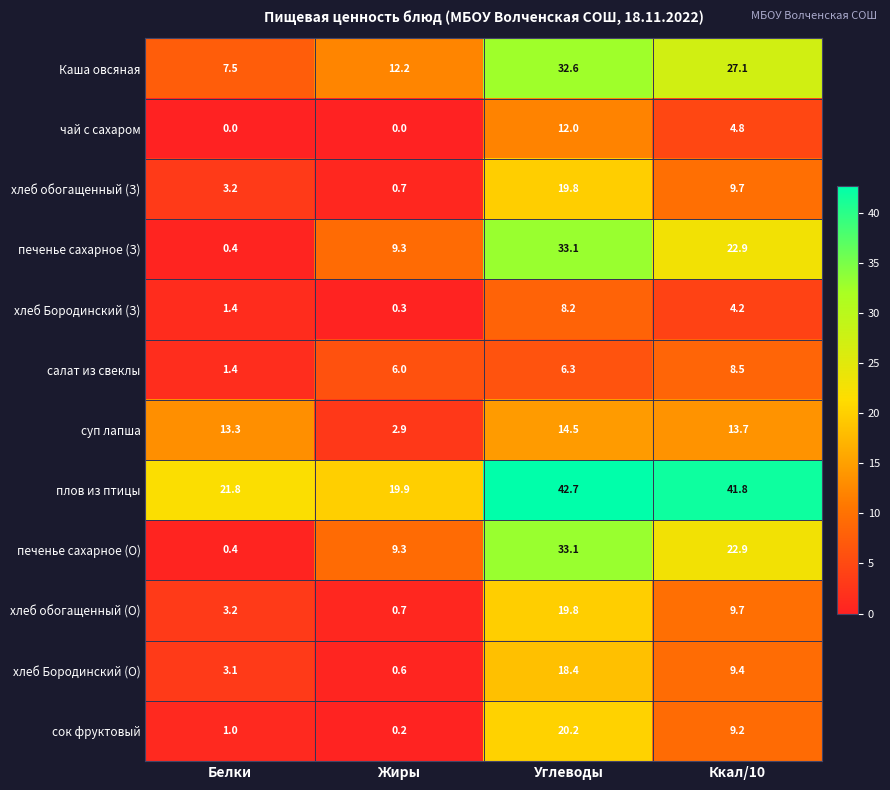

Which category has the lowest value in the хлеб Бородинский (З) series?

Жиры